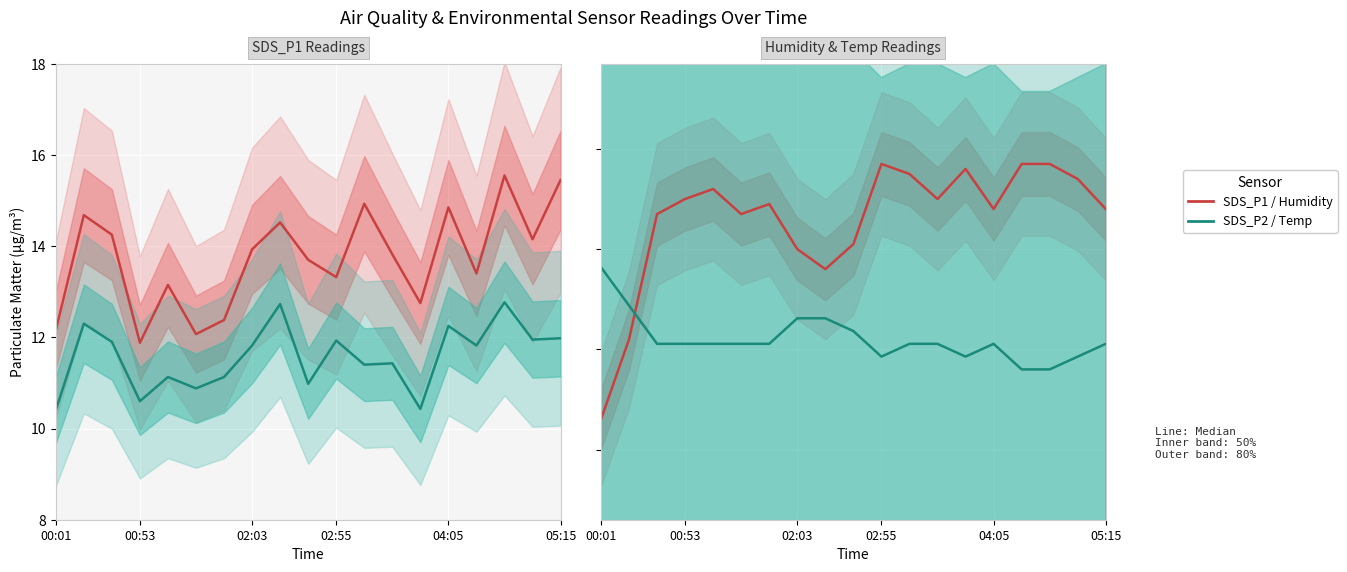

The Temp series shows 76.1 at 12. True or false?

True